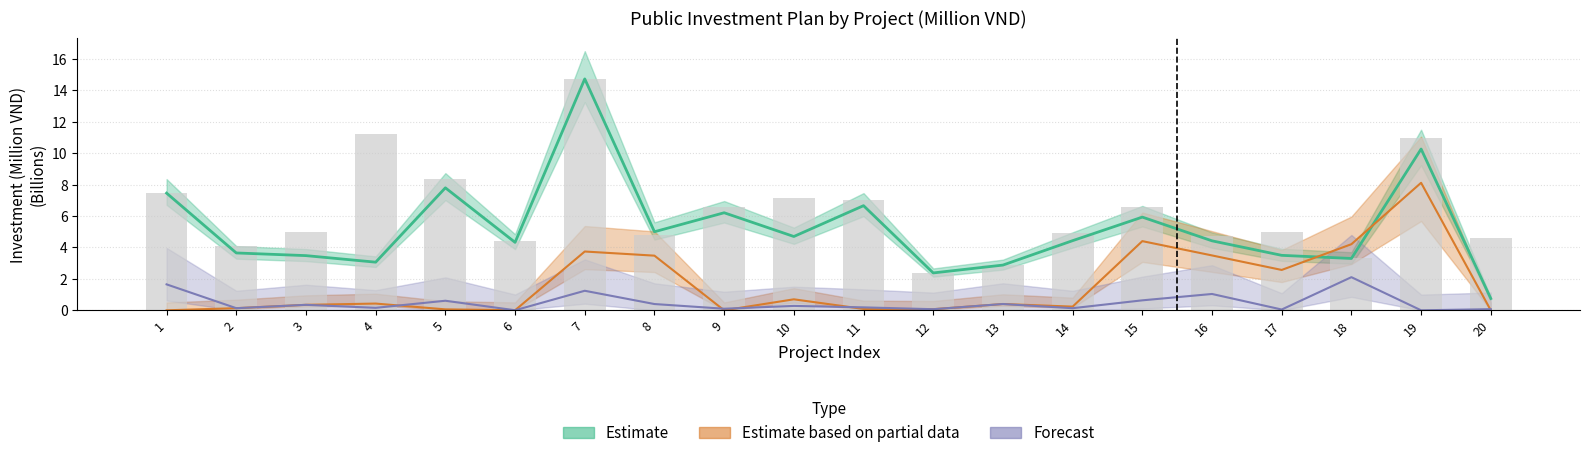

What is the sum of all Total Investment values?

126.2